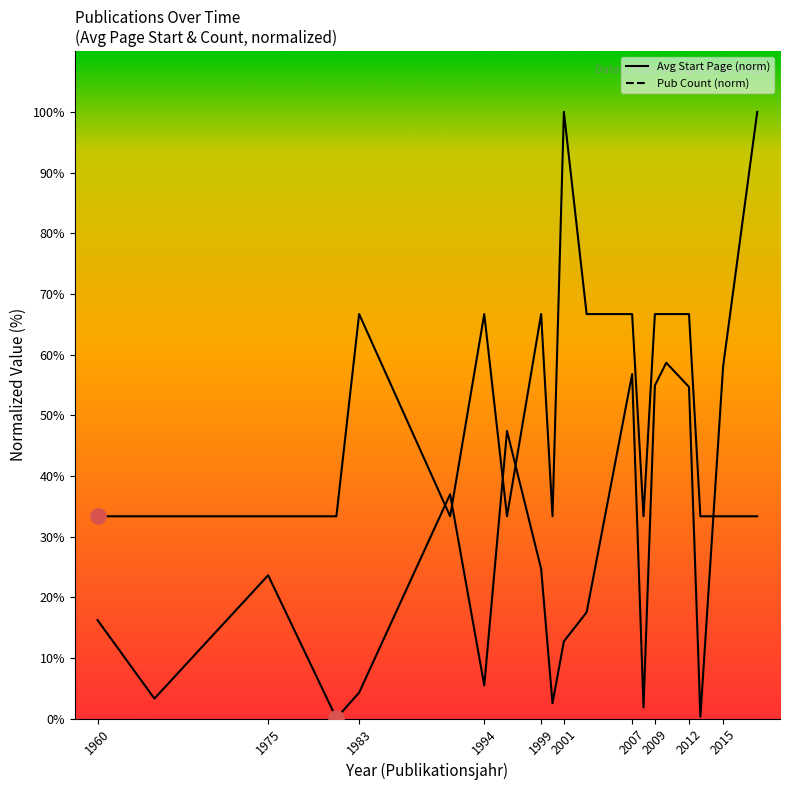

Is the value of Publication Count (norm) at 2001 greater than the value of Avg Start Page (norm) at 18?

No